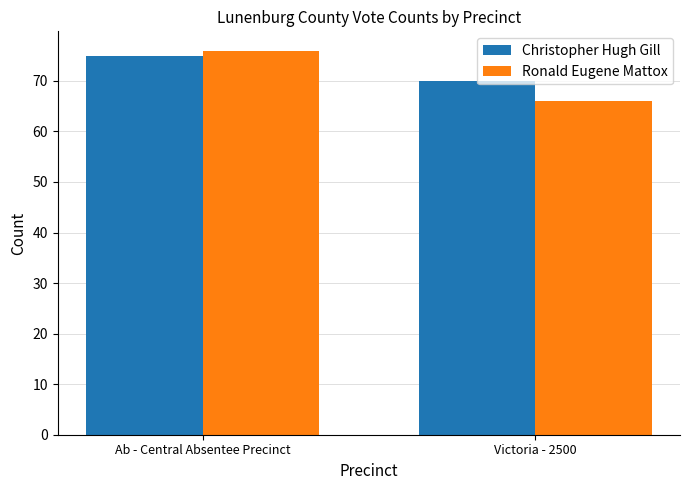

The Ronald Eugene Mattox series shows 14 at Victoria - 2500. True or false?

False